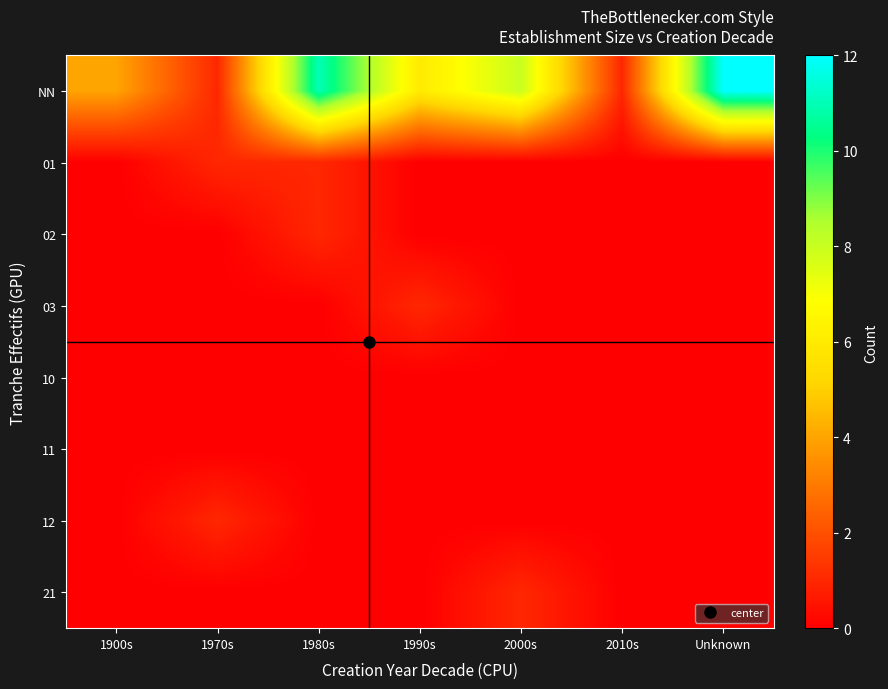

What is the maximum value shown in the chart?

12